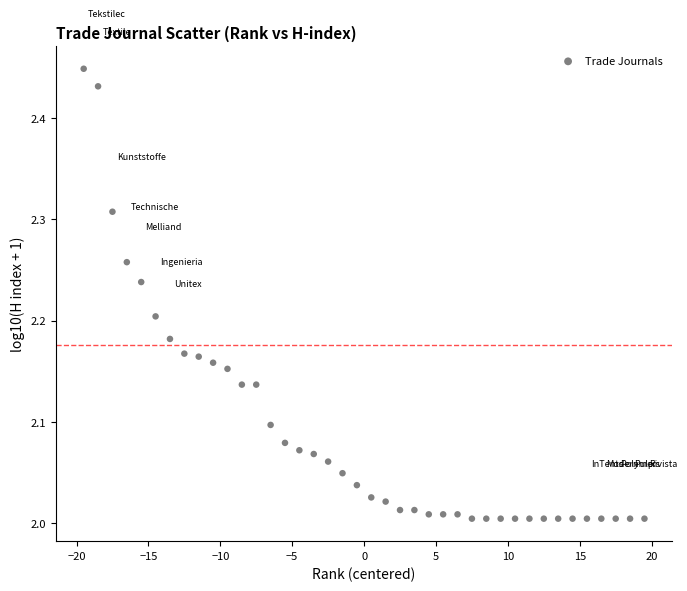

What is the range of Y values (max minus min)?

0.4